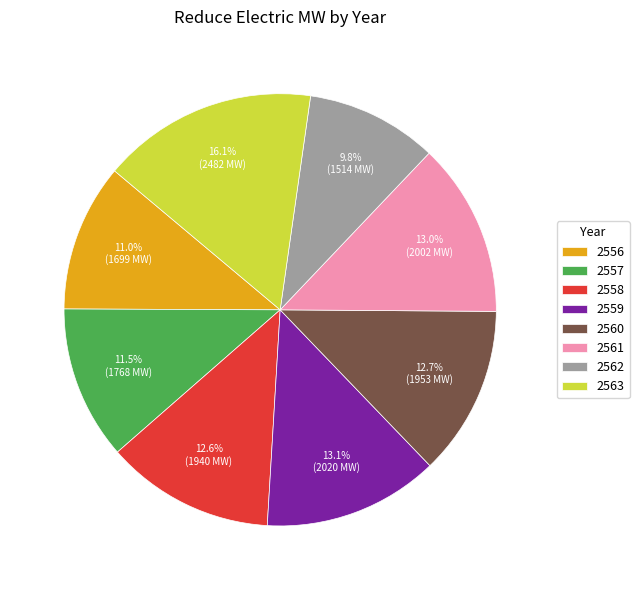

To the nearest percent, what is the average slice percentage?

12%